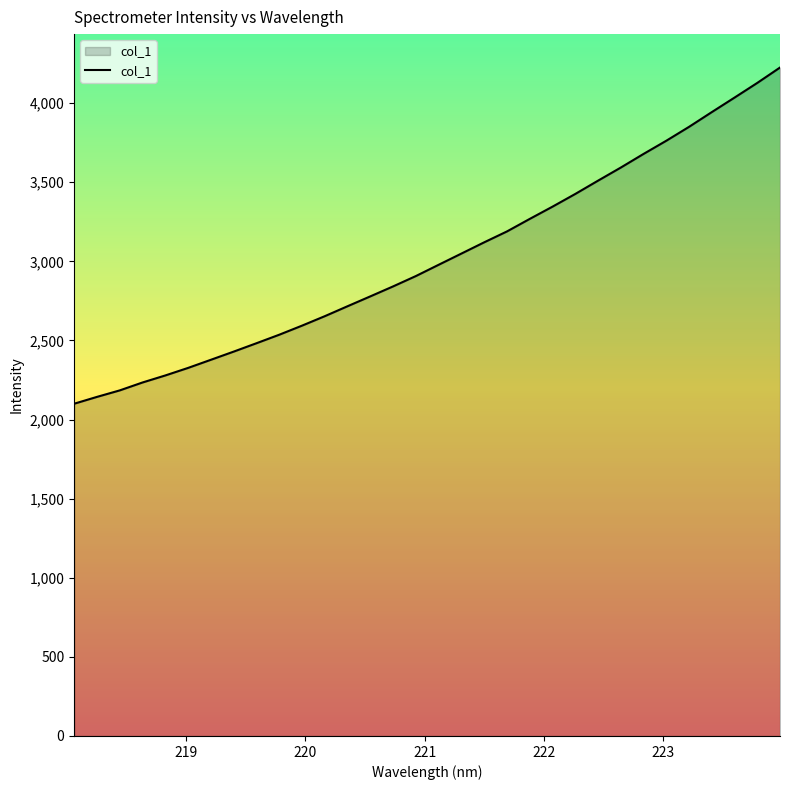

What is the smallest value displayed?

2099.8